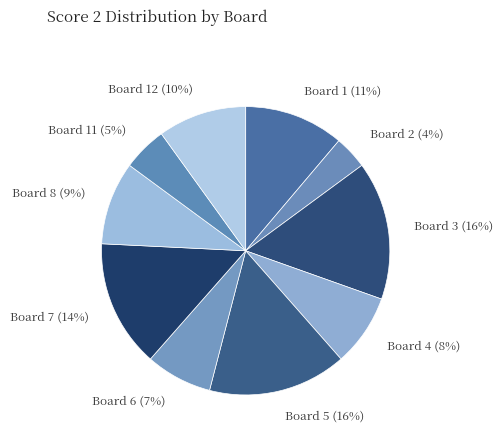

True or false: Board 3 accounts for 16% of the total.

True